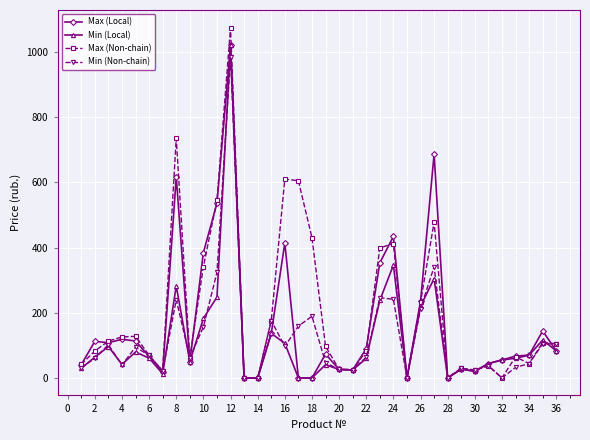

Which series has the widest spread of values?

Max (Non-chain)